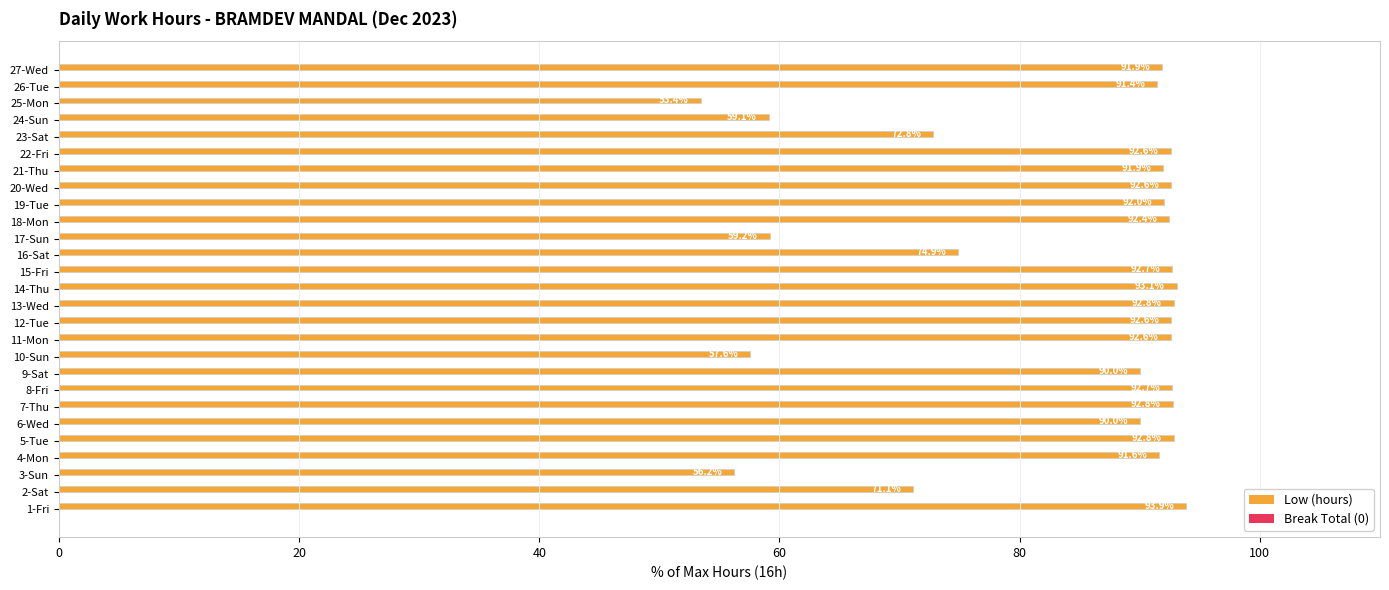

How many bars are there in total?

27